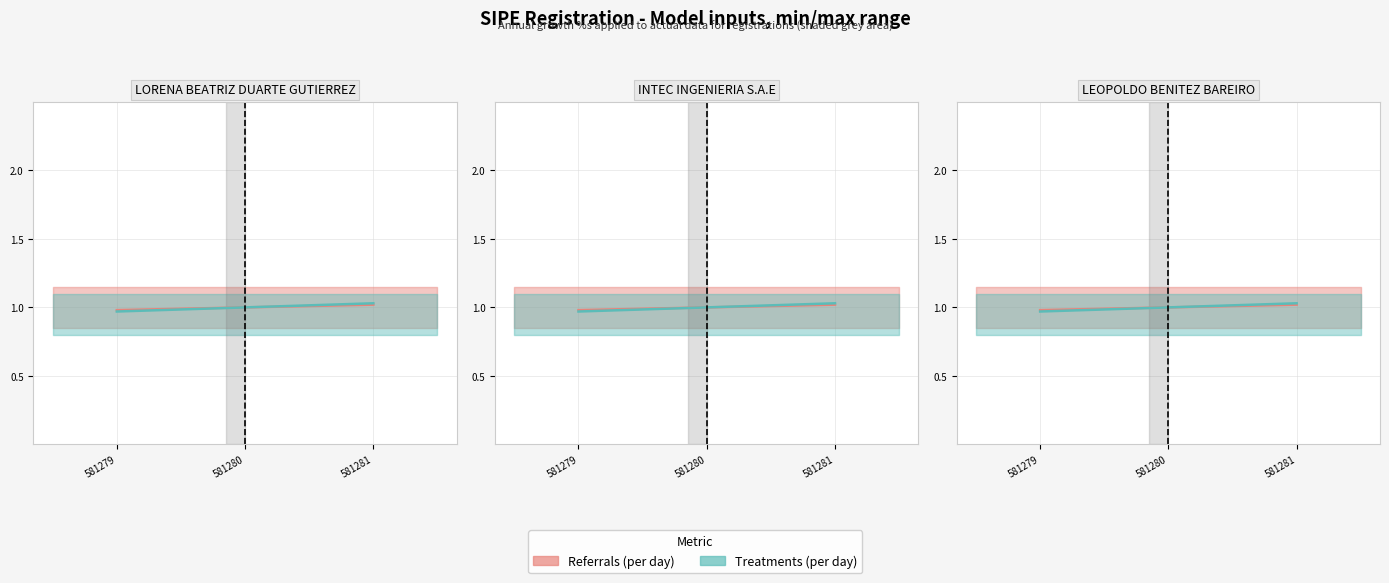

Rank the series by their maximum value, from highest to lowest.

Treatments (per day), Referrals (per day)